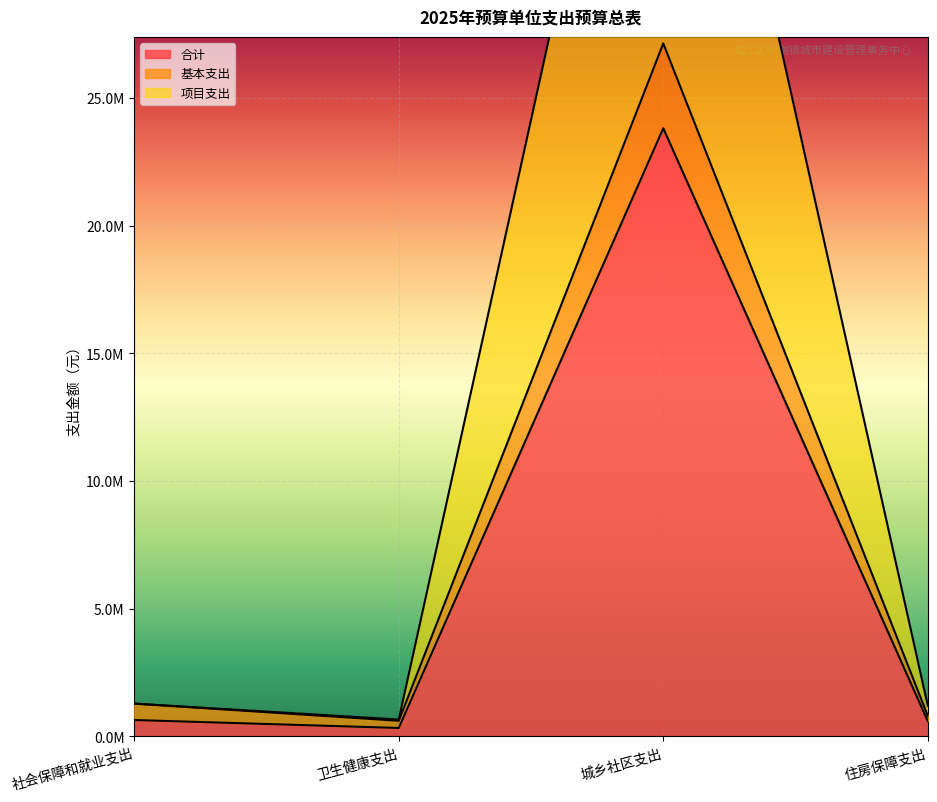

What is the minimum value for 项目支出?

662330